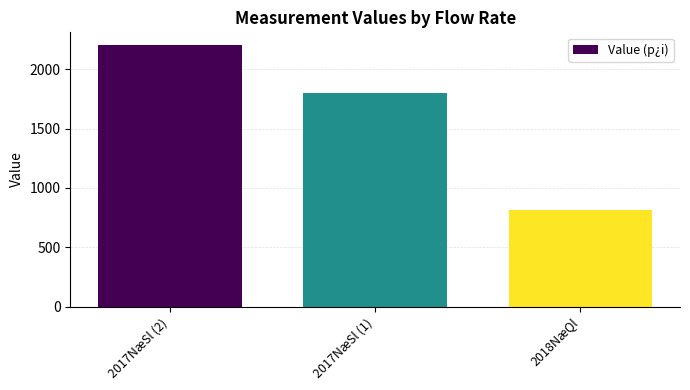

At which category does the chart reach its peak across all series?

2017NæSl (2)